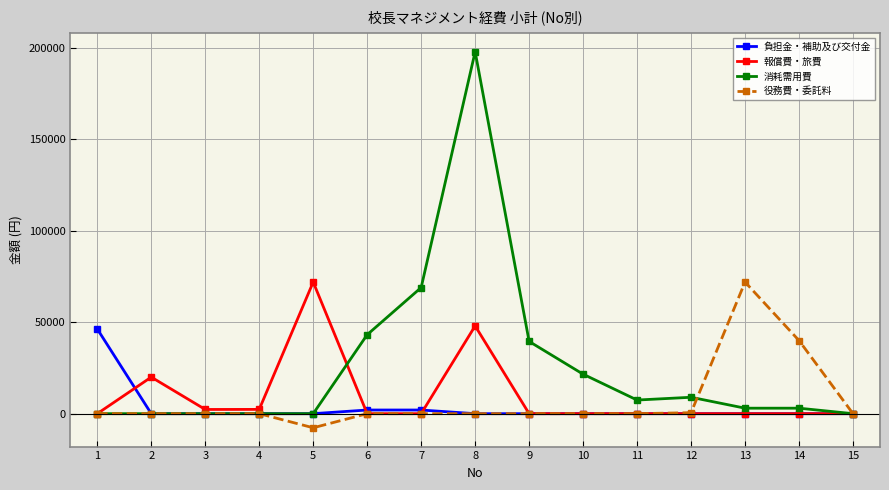

What is the difference between the 消耗需用費 values at 8 and 14?

195000